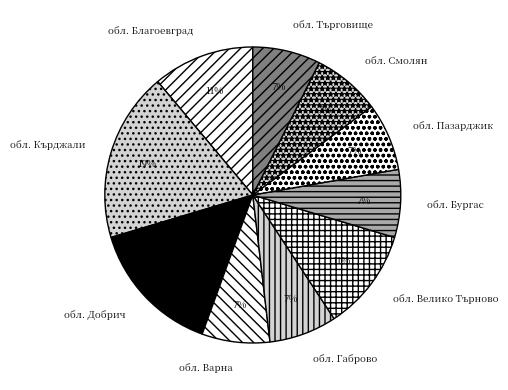

What is the ratio of the value at обл. Търговище to the value at обл. Добрич?

0.5